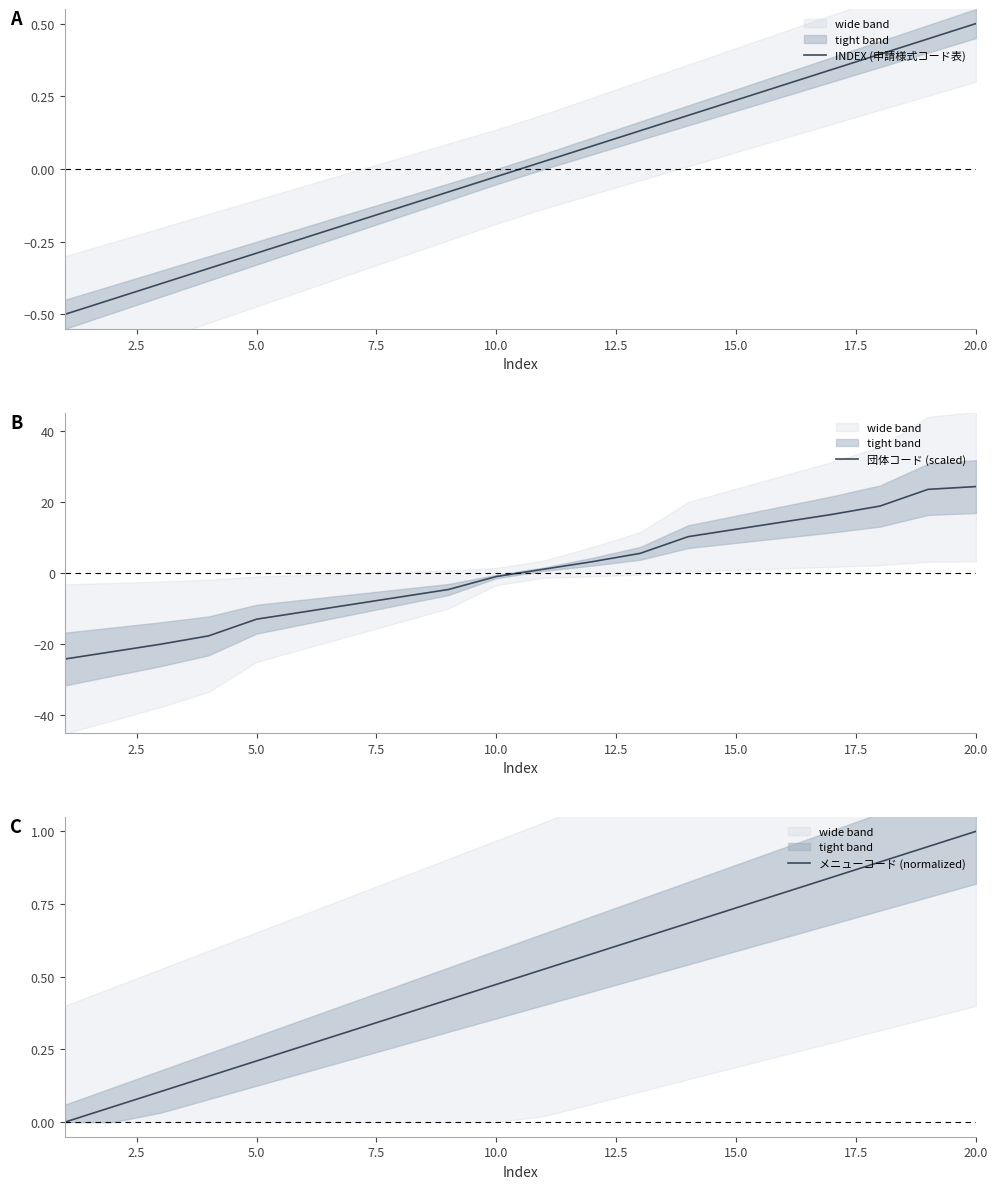

True or false: メニューコード (normalized) and INDEX (申請様式コード表) cross at least once.

False